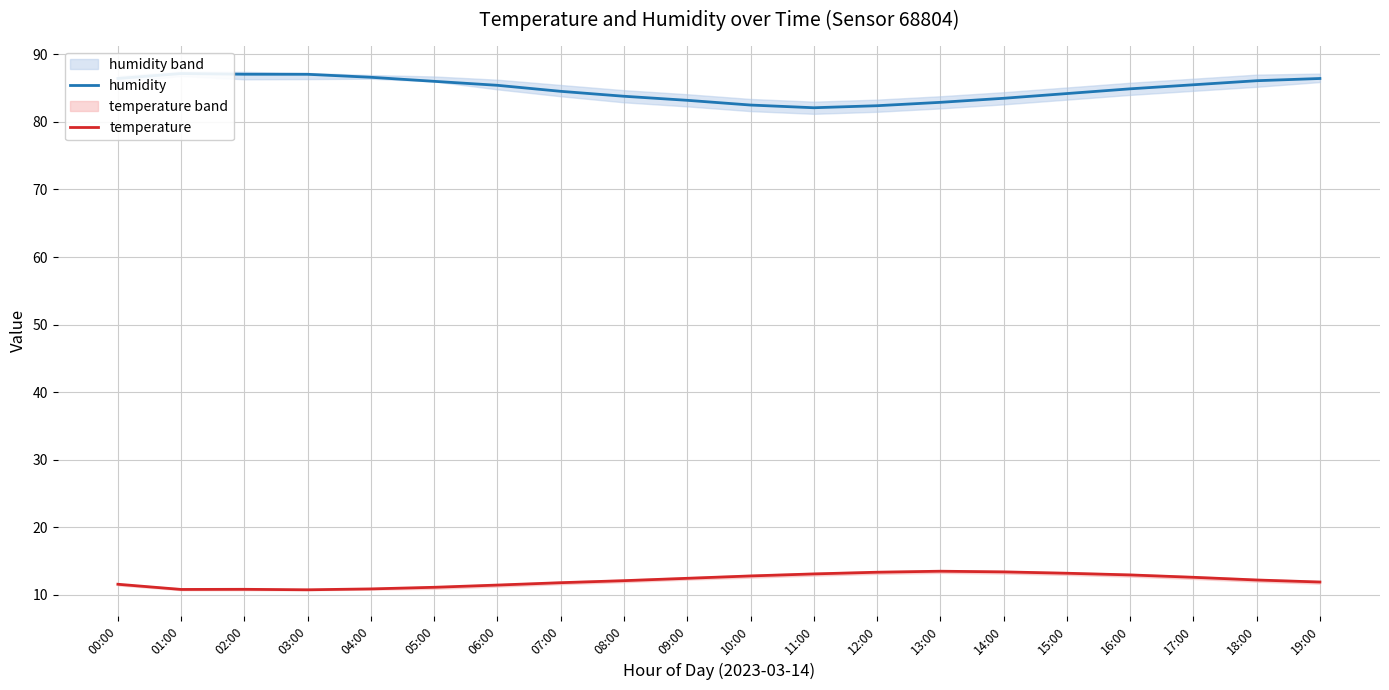

The humidity series shows 17.9 at 01:00. True or false?

False